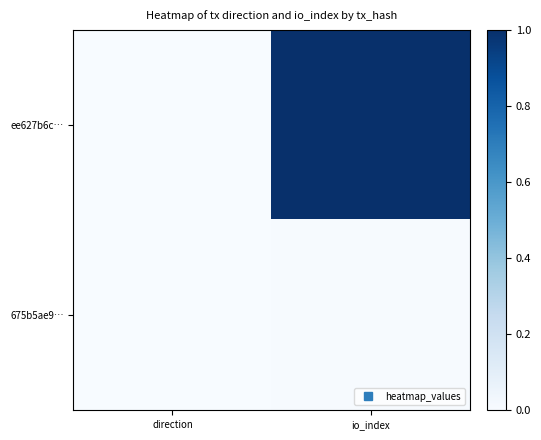

At how many categories does at least one series exceed 0?

2